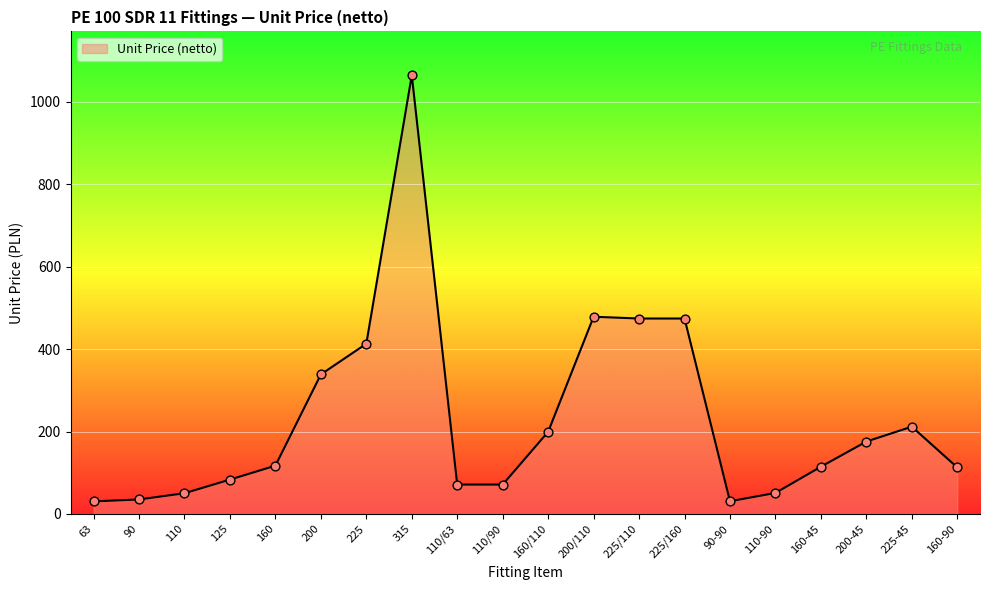

Between 160/110 and 90-90, which is larger?

160/110